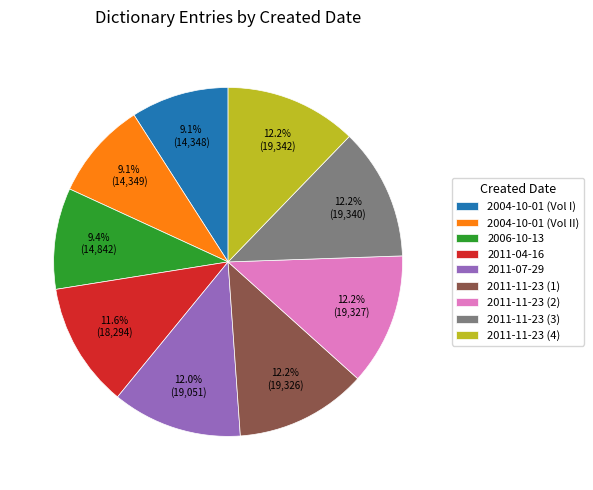

Is there any slice that represents more than half of the pie?

No